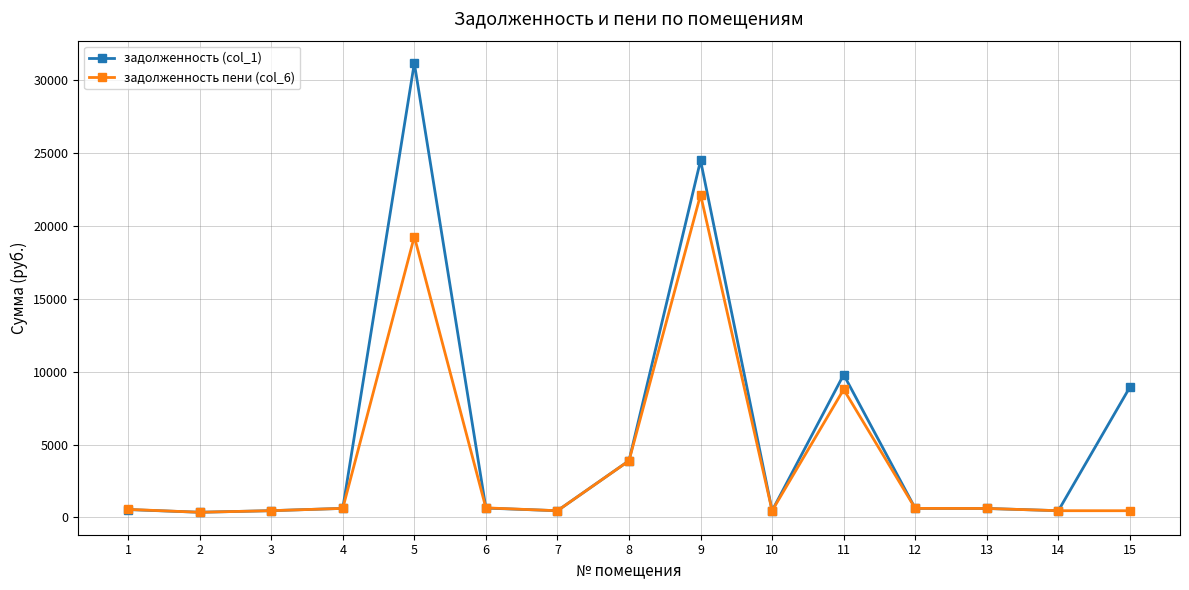

At which label does задолженность пени (col_6) reach its peak?

9